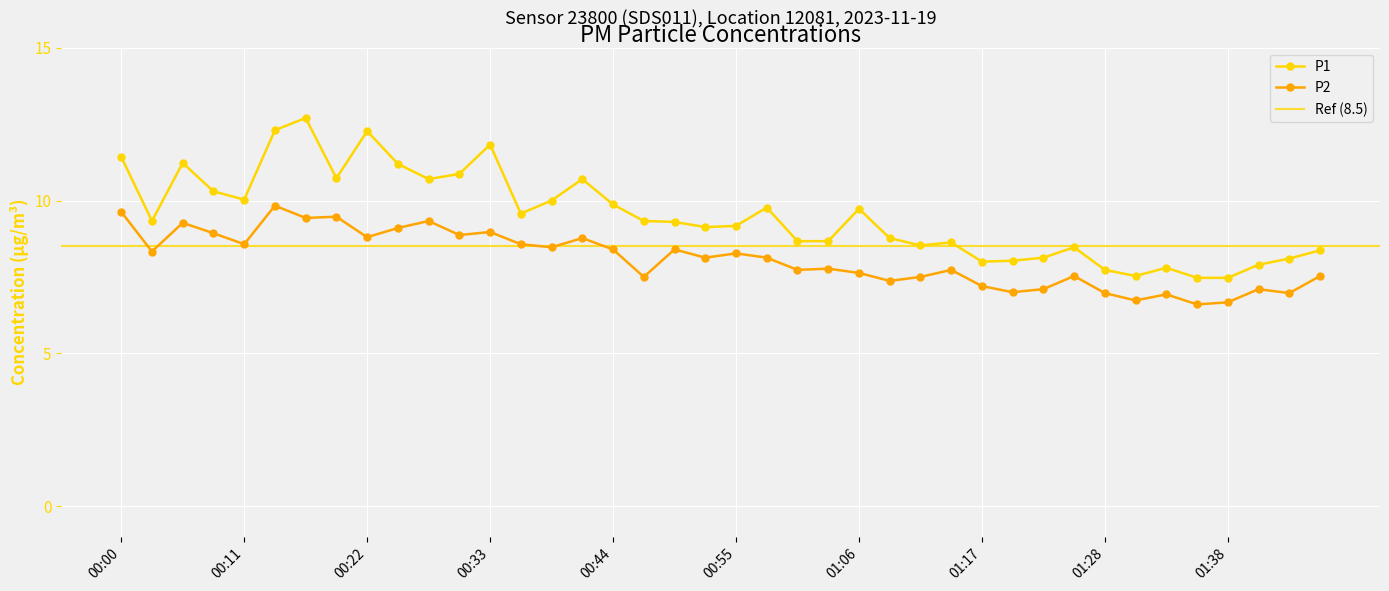

True or false: P1 and P2 cross at least once.

False